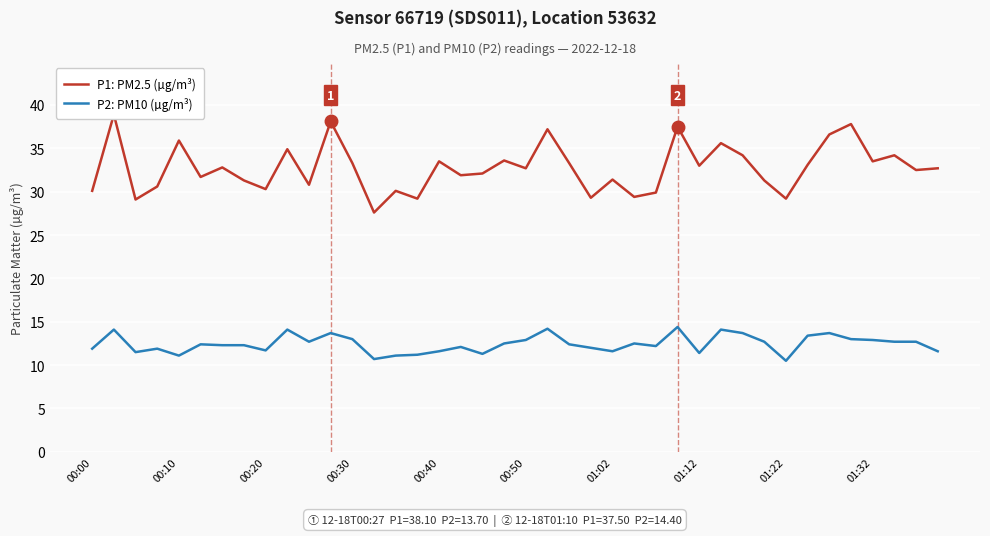

Reading left to right, list all the values displayed in this chart.

P1: PM2.5 (µg/m³): 30.1	38.9	29.1	30.6	35.9	31.7	32.8	31.3	30.3	34.9	30.8	38.1	33.3	27.6	30.1	29.2	33.5	31.9	32.1	33.6	32.7	37.2	33.3	29.3	31.4	29.4	29.9	37.5	33.0	35.6	34.2	31.3	29.2	33.1	36.6	37.8	33.5	34.2	32.5	32.7
P2: PM10 (µg/m³): 11.9	14.1	11.5	11.9	11.1	12.4	12.3	12.3	11.7	14.1	12.7	13.7	13.0	10.7	11.1	11.2	11.6	12.1	11.3	12.5	12.9	14.2	12.4	12.0	11.6	12.5	12.2	14.4	11.4	14.1	13.7	12.7	10.5	13.4	13.7	13.0	12.9	12.7	12.7	11.6